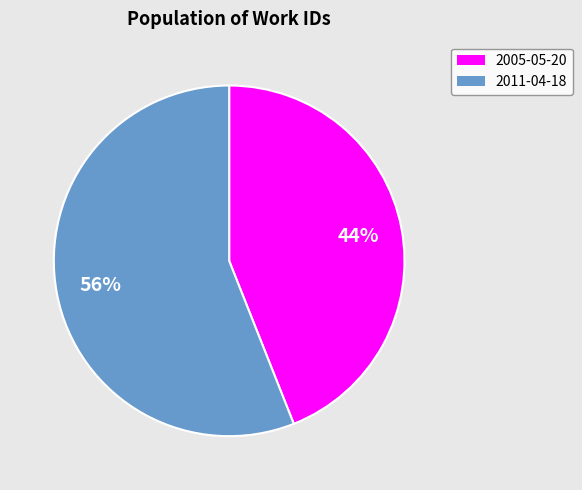

Is it true that 2011-04-18 is 56% of the pie?

True